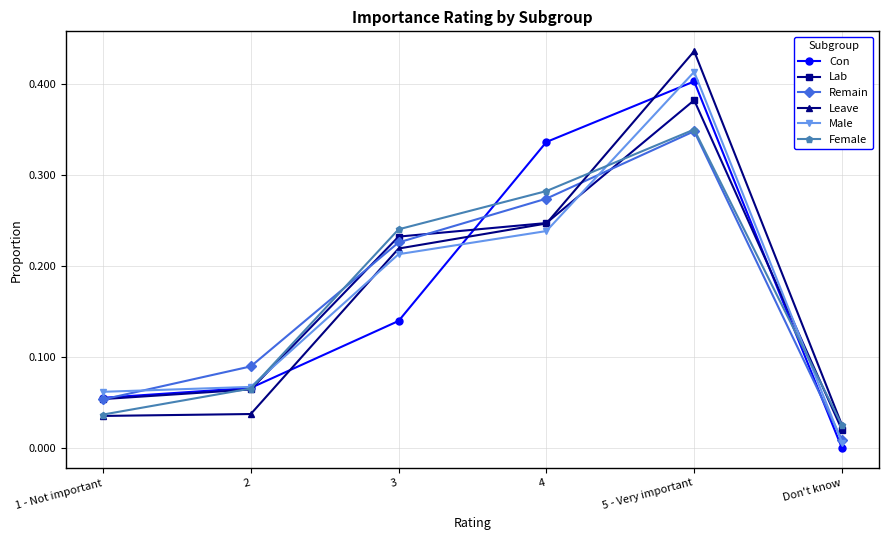

What is the label of the 5th point from the right?

2